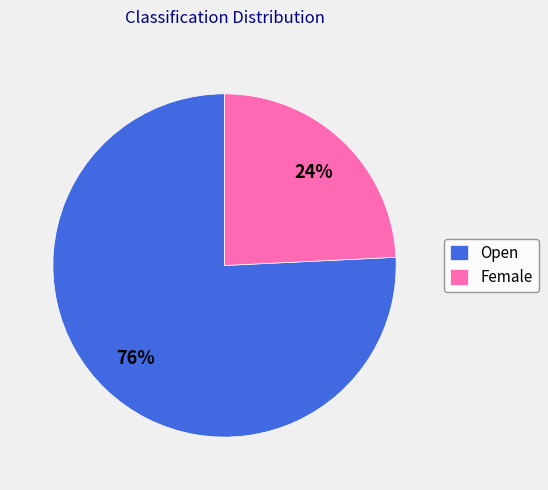

How many segments does this pie chart have?

2